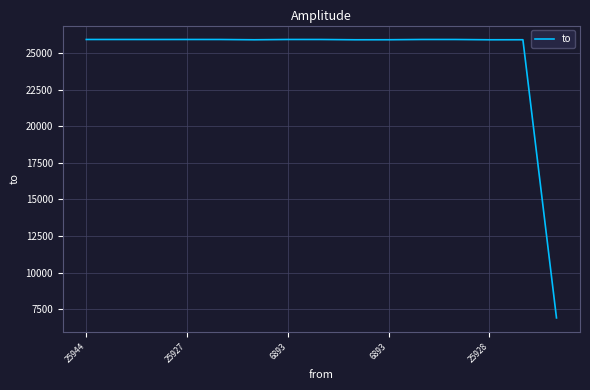

What is the difference between the second highest and minimum values?

19052